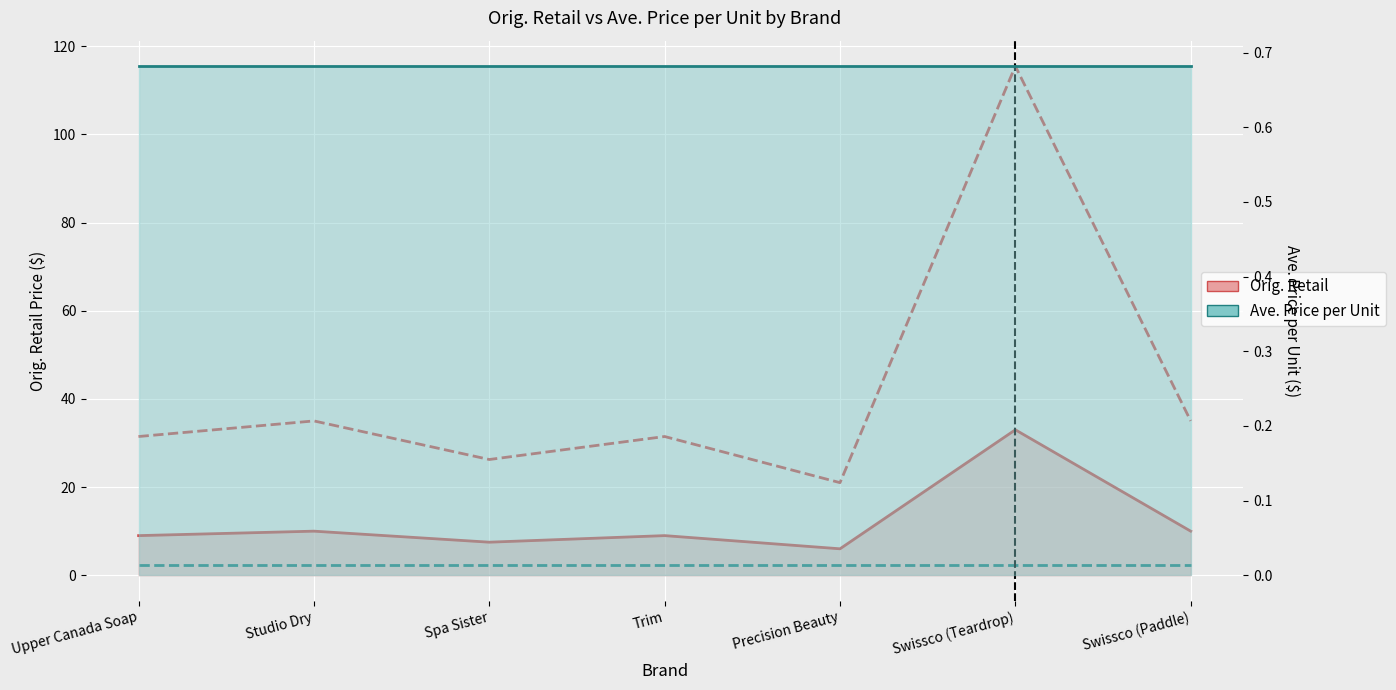

What is the spread (max minus min) of values at Swissco (Paddle)?

34.3